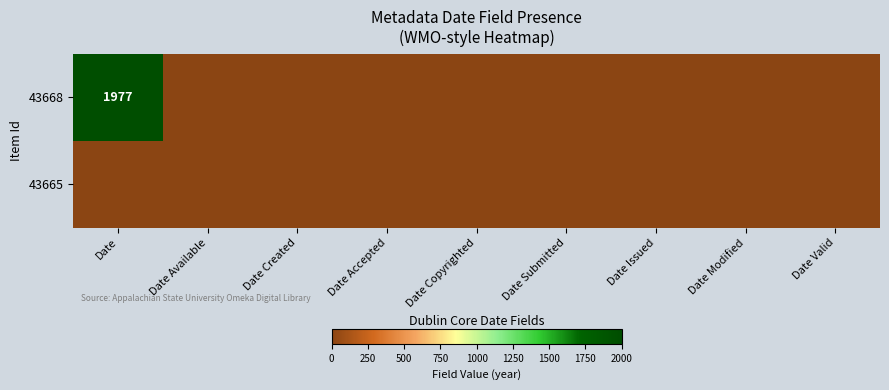

The 43668 series shows 1288 at Date. True or false?

False